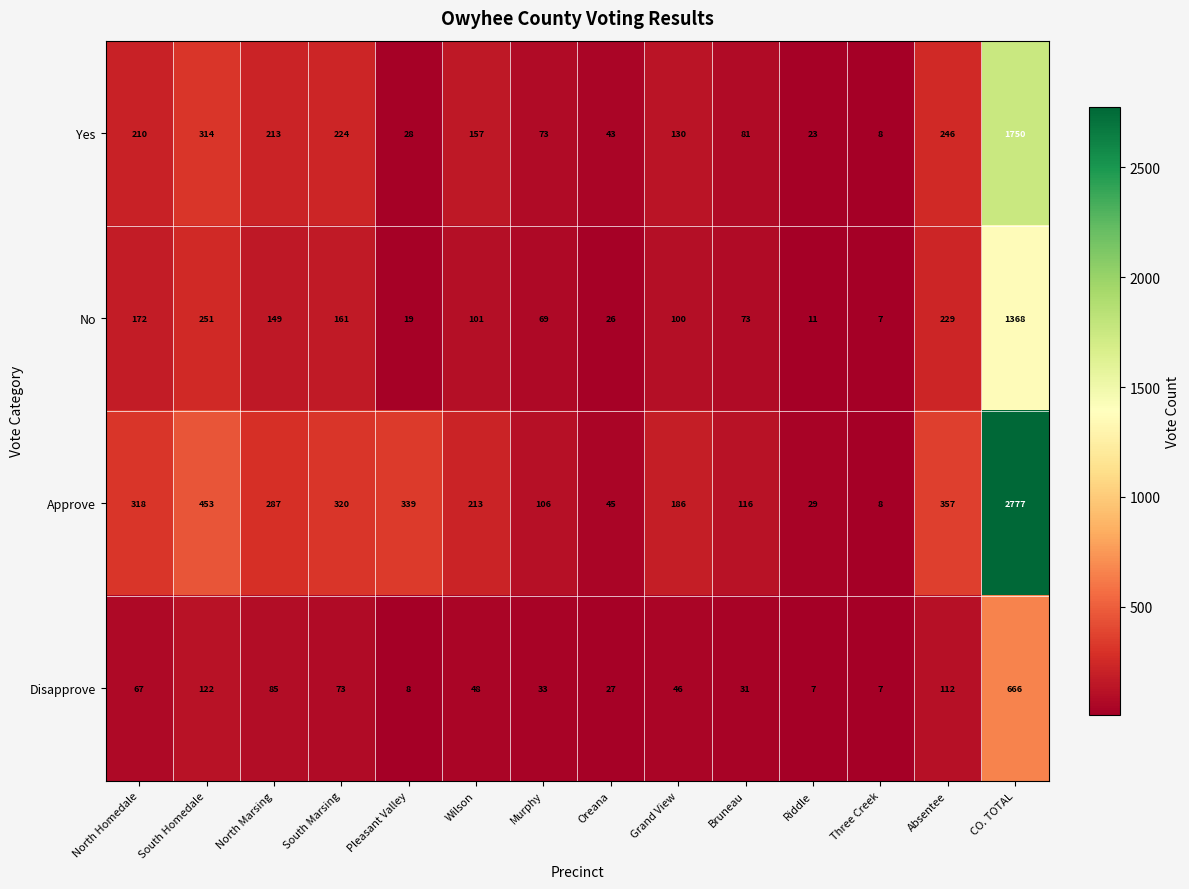

The No series shows 229 at Absentee. True or false?

True